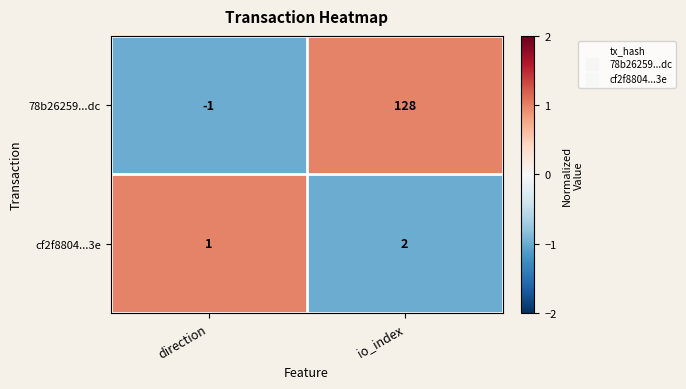

Count the number of categories in the chart.

2